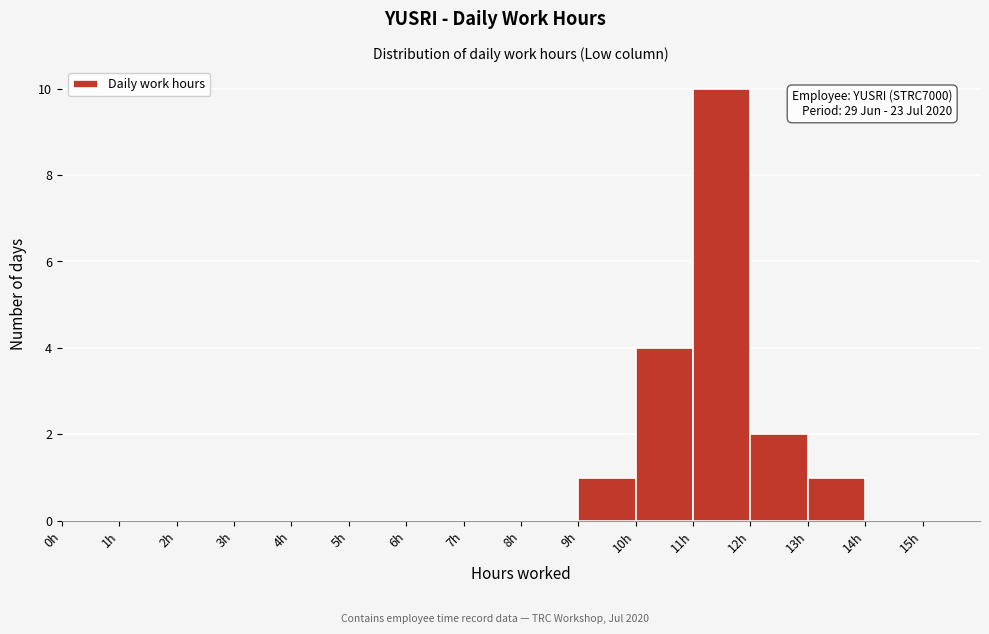

Which range on the x-axis has the tallest bar?

11 to 12